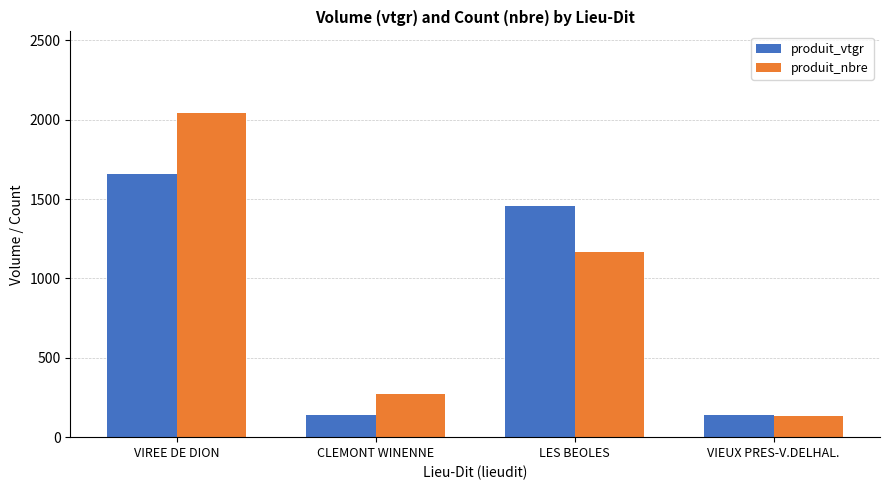

What is the highest value of the produit_nbre series?

2045.0